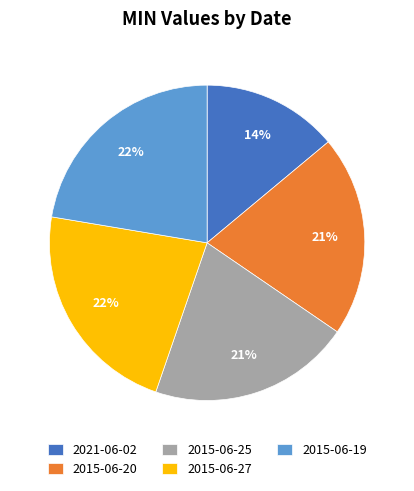

To the nearest percent, what is the average slice percentage?

20%